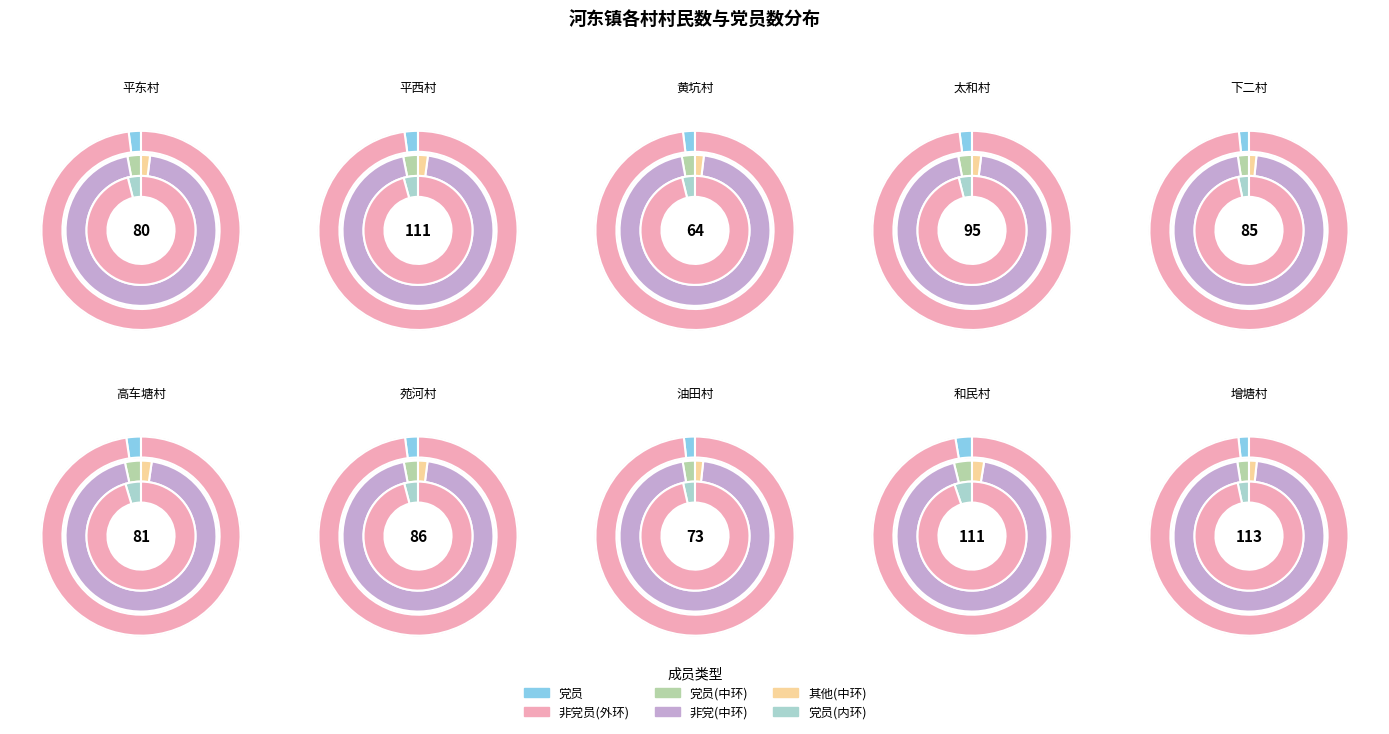

Which category has the biggest portion of the pie?

增塘村